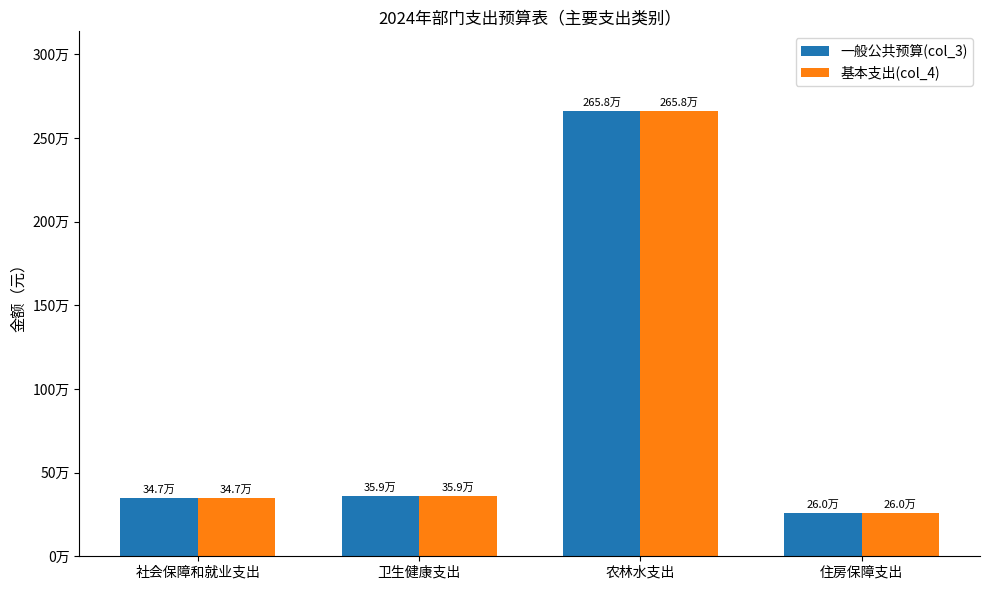

Does the chart contain stacked bars?

No